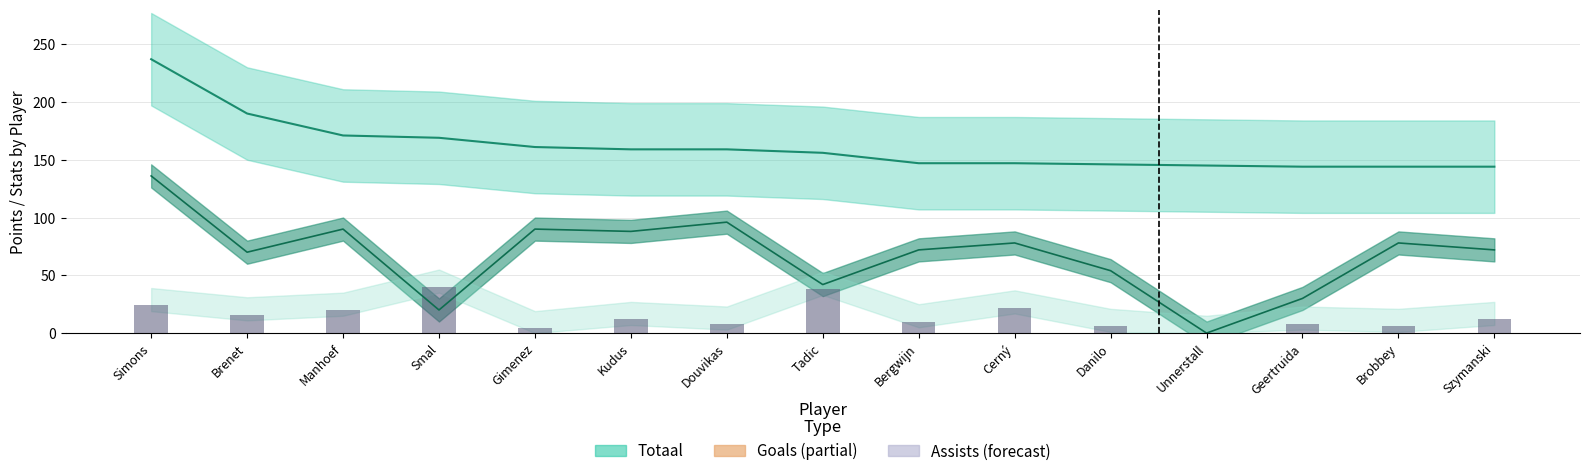

At which category is the sum across all series the highest?

Simons